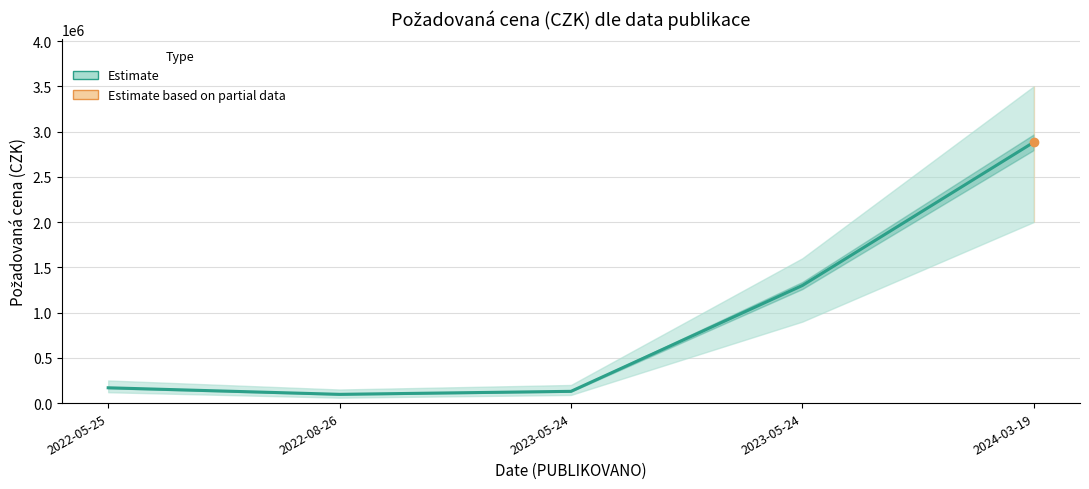

Does the chart have visible grid lines?

Yes